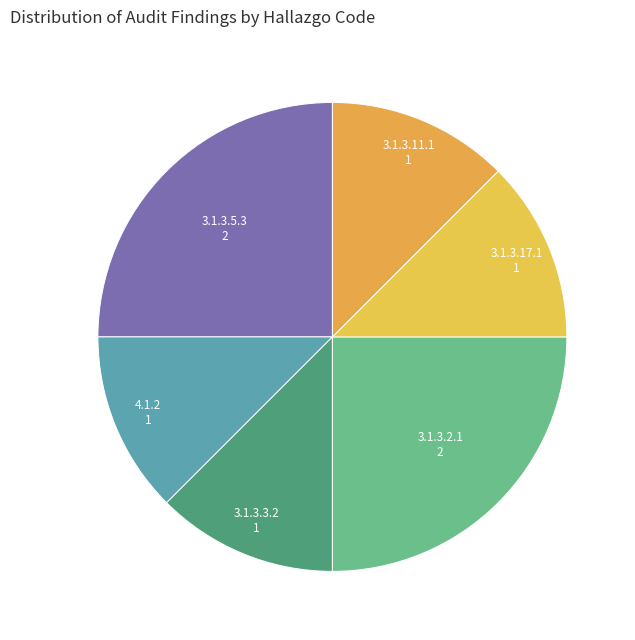

Is the sum of 3.1.3.5.3 2 and 3.1.3.11.1 1 greater than half?

No